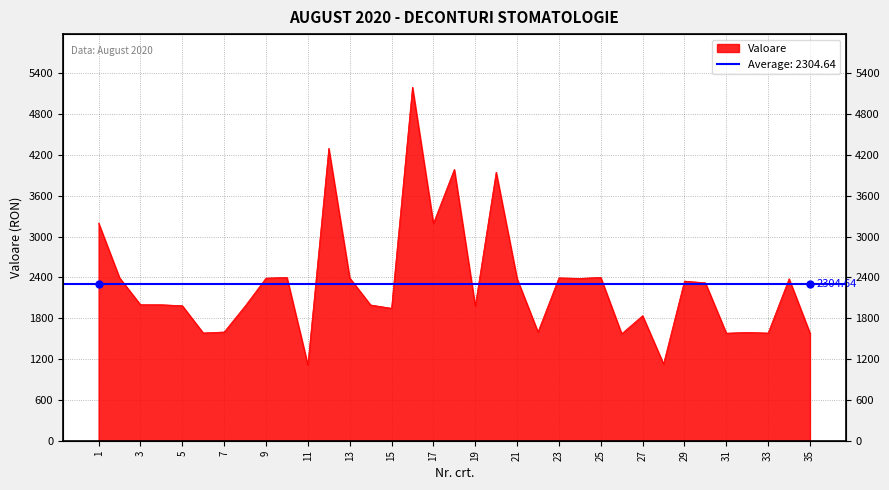

Where is the data nearest to the value 3155?

17